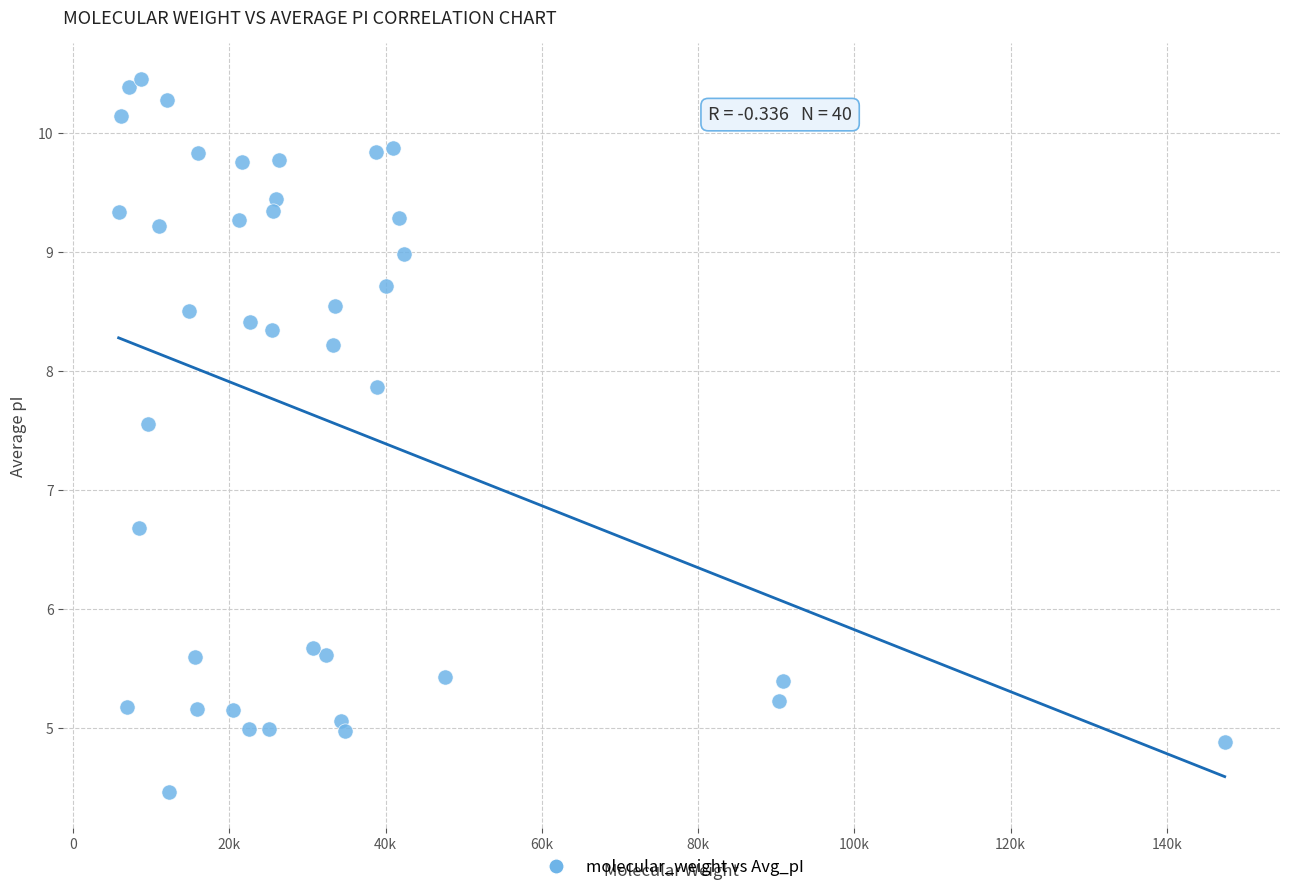

What Y value in the scatter plot is closest to 7?

6.7